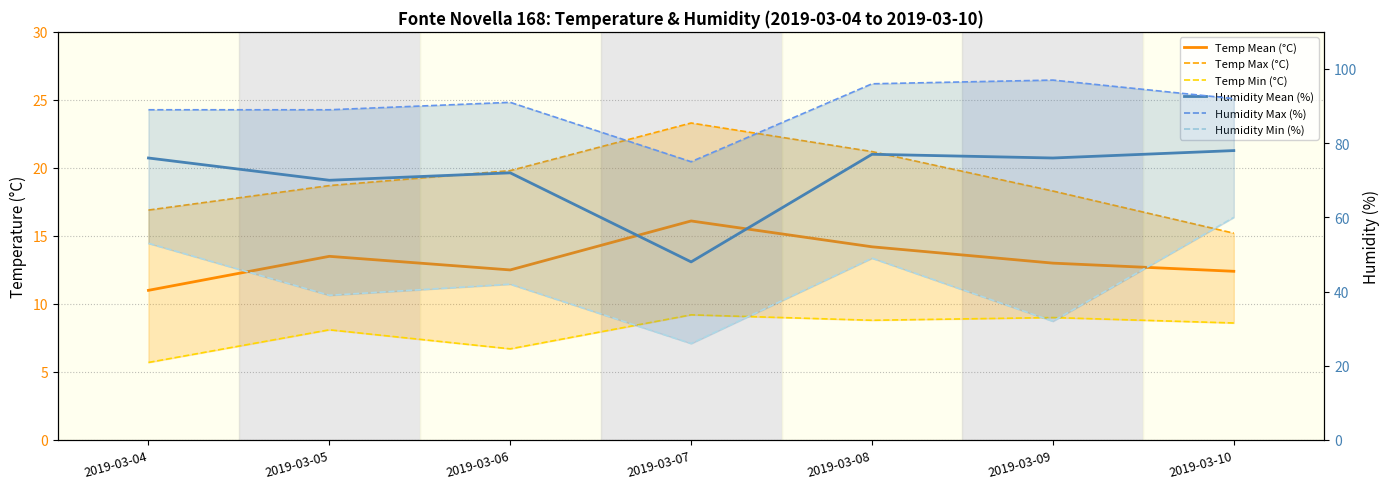

List the series in order of their peak value, highest first.

Humidity Max (%), Humidity Mean (%), Humidity Min (%), Temp Max (°C), Temp Mean (°C), Temp Min (°C)